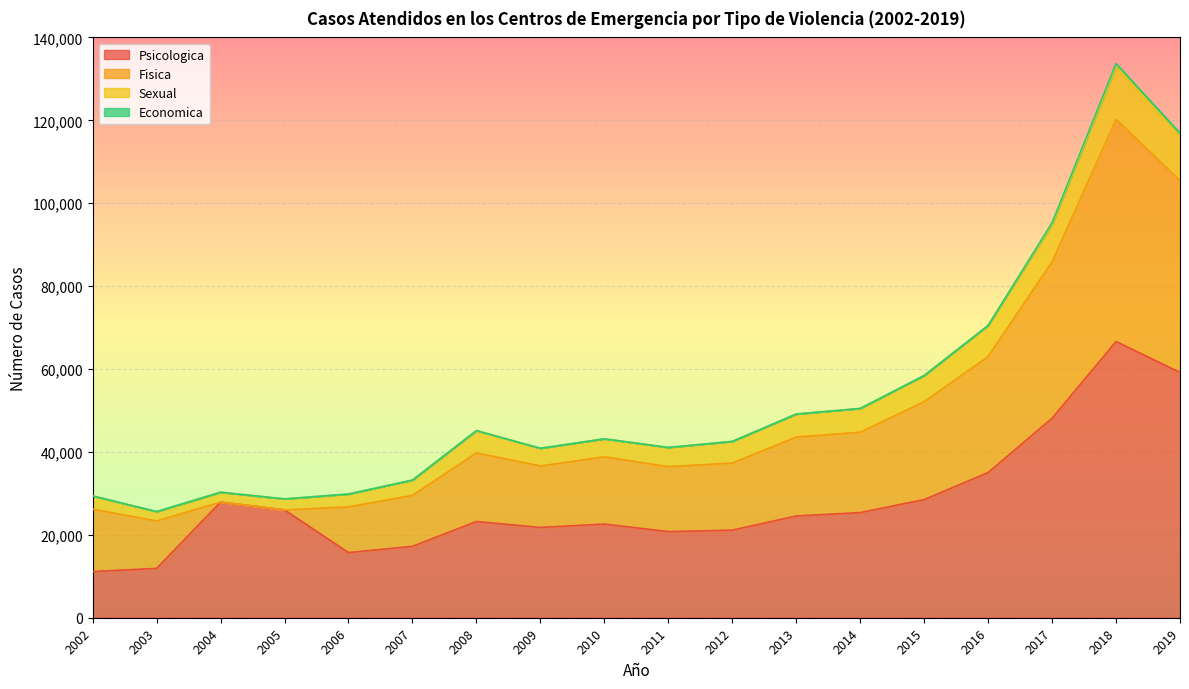

The Psicologica series shows 40224 at 2008. True or false?

False